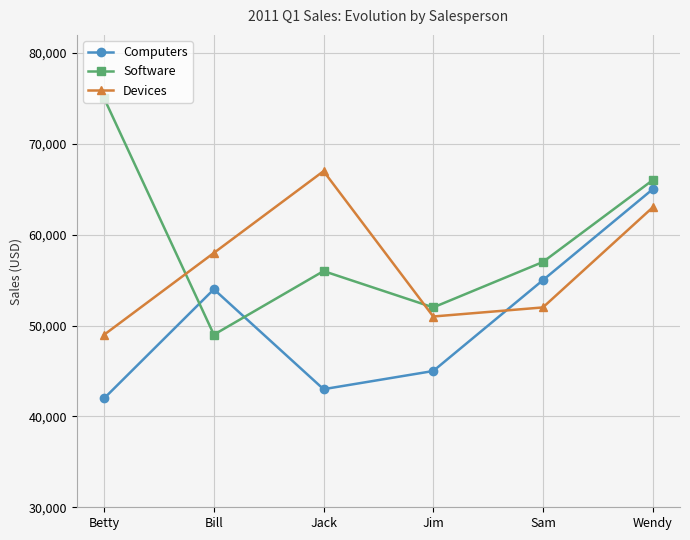

What is the label of the 2nd point from the right?

Sam